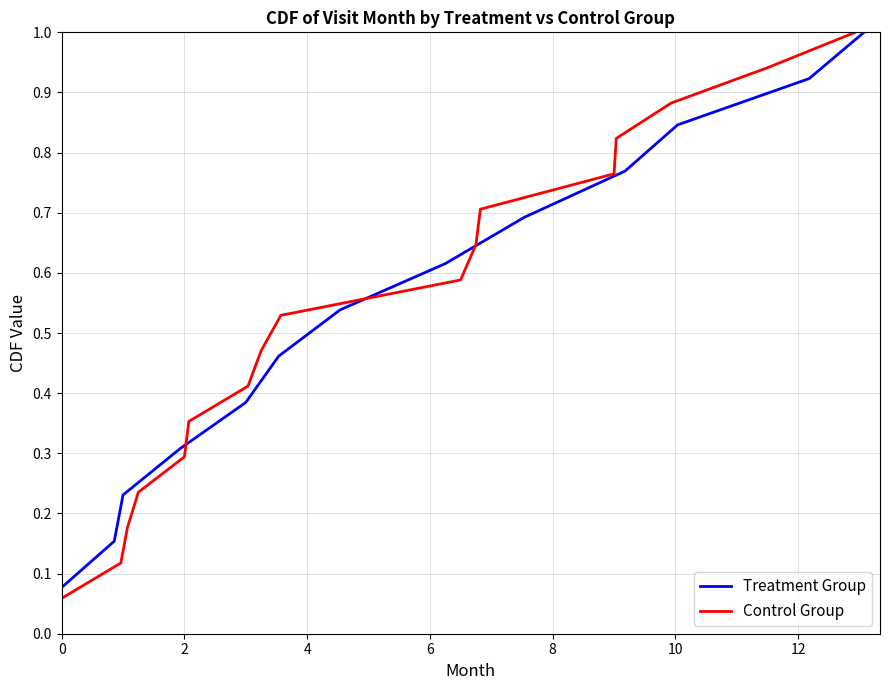

Is this an area chart (filled region under the line)?

No